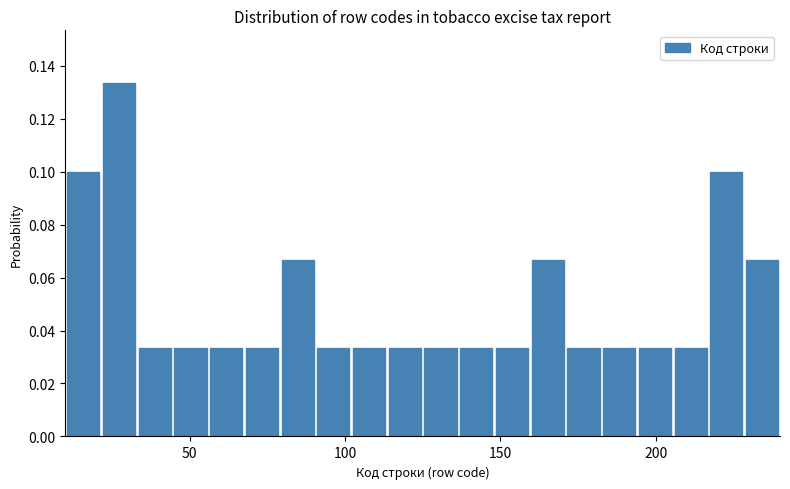

Around what value on the x-axis is the tallest bar? Give the approximate position of its centre, as read against the axis.

25